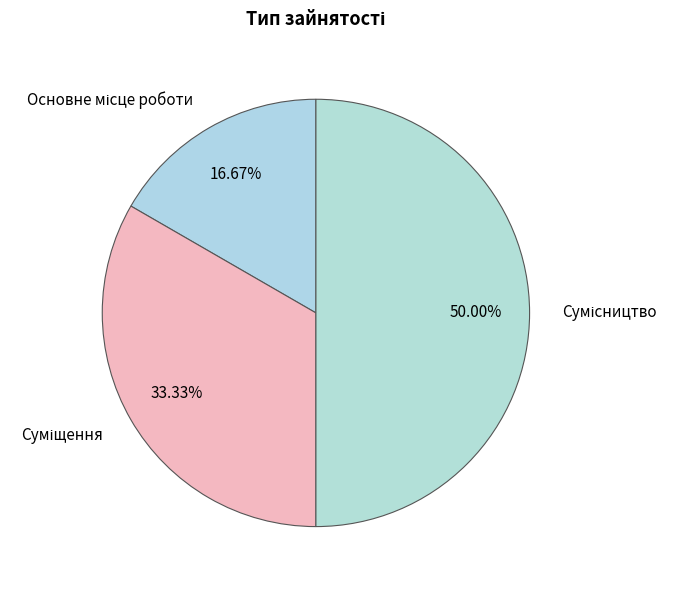

How many slices are in this pie chart?

3